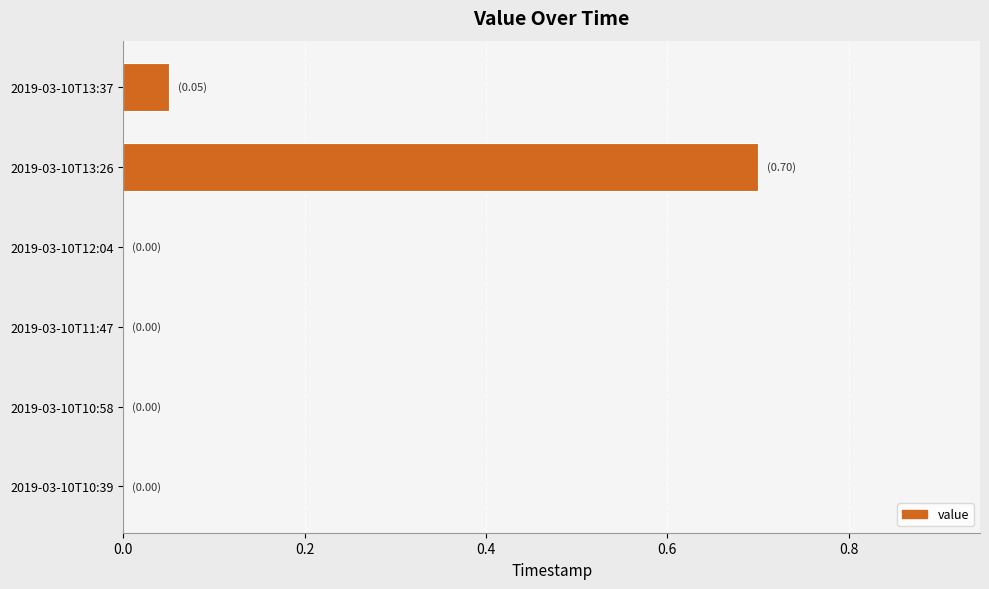

Between 2019-03-10T13:37 and 2019-03-10T10:39, which is larger?

2019-03-10T13:37